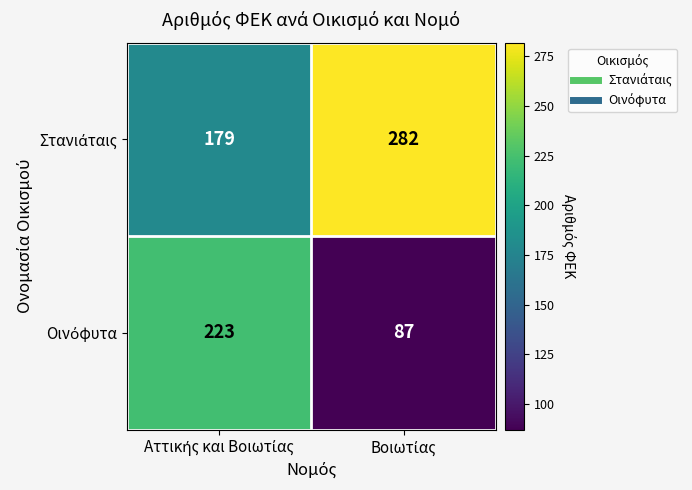

What is the maximum value shown in the chart?

282